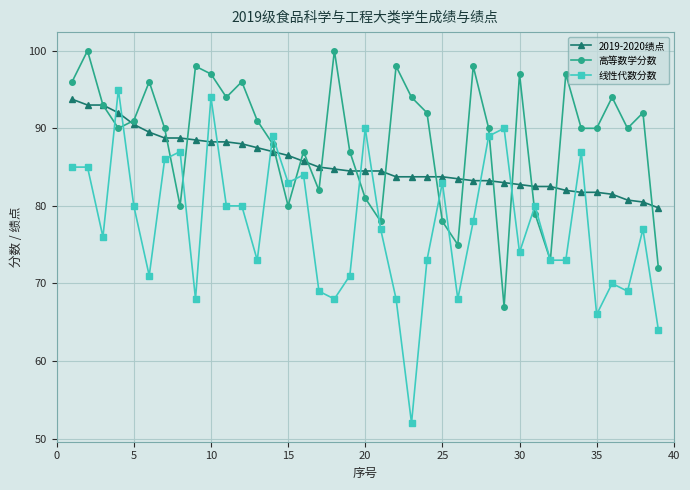

Which series ends up on top after the final intersection of 线性代数分数 and 2019-2020绩点?

2019-2020绩点